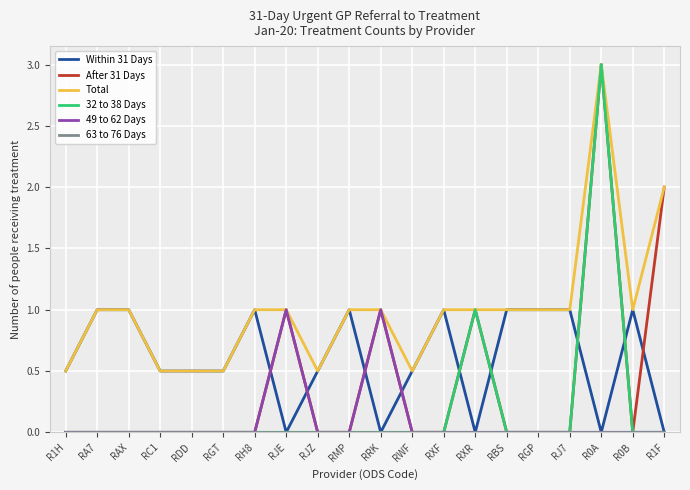

Which label corresponds to the largest value in the chart?

R0A